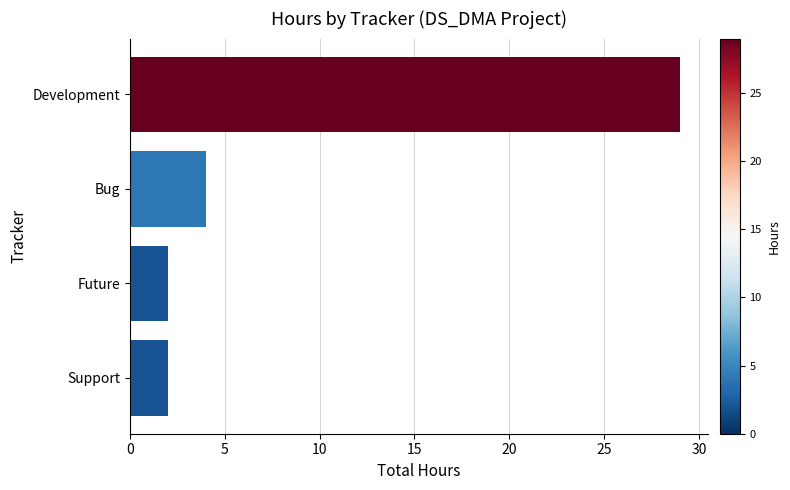

The value at Support is 2. True or false?

True